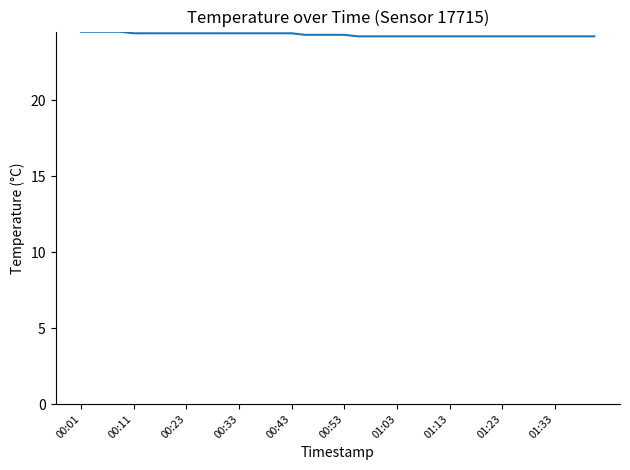

What is the greatest value displayed?

24.5